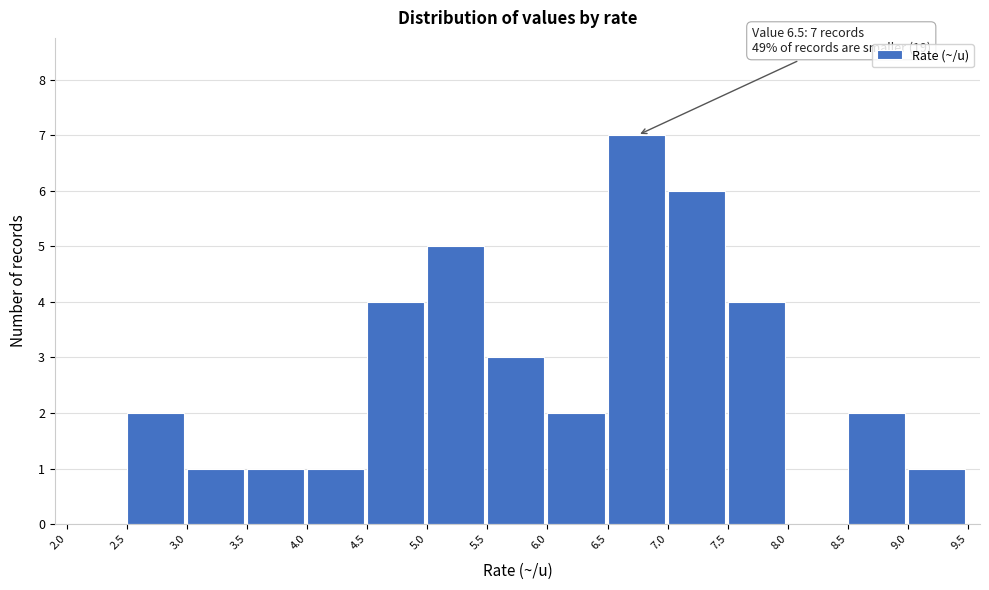

Which range on the x-axis has the tallest bar?

6.5 to 7.0